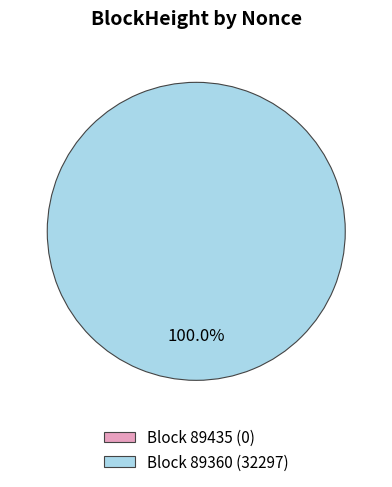

What is the change in value from 89435 to 89360?

+32297